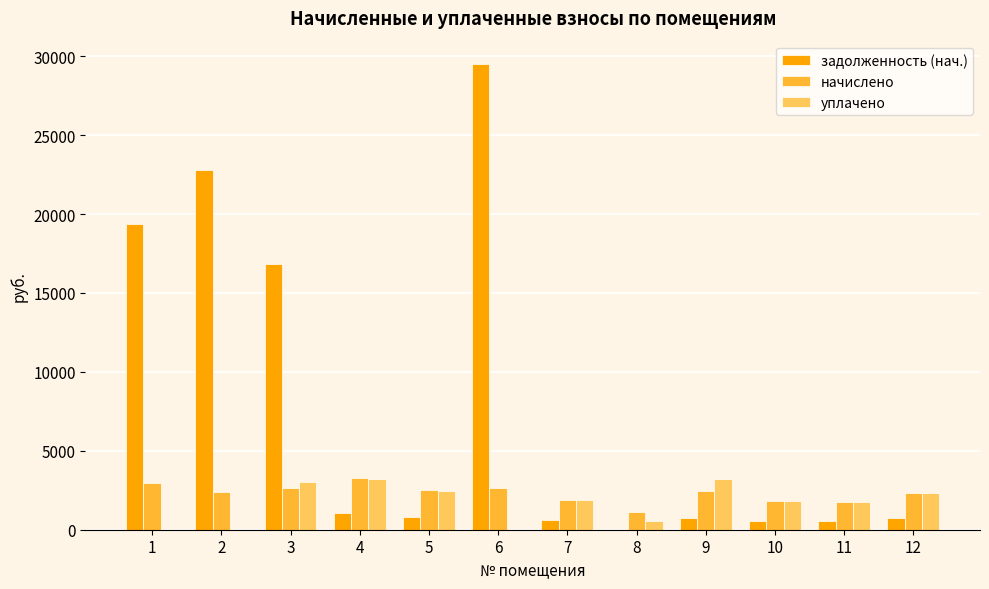

What is the maximum value for задолженность (нач.)?

29508.6